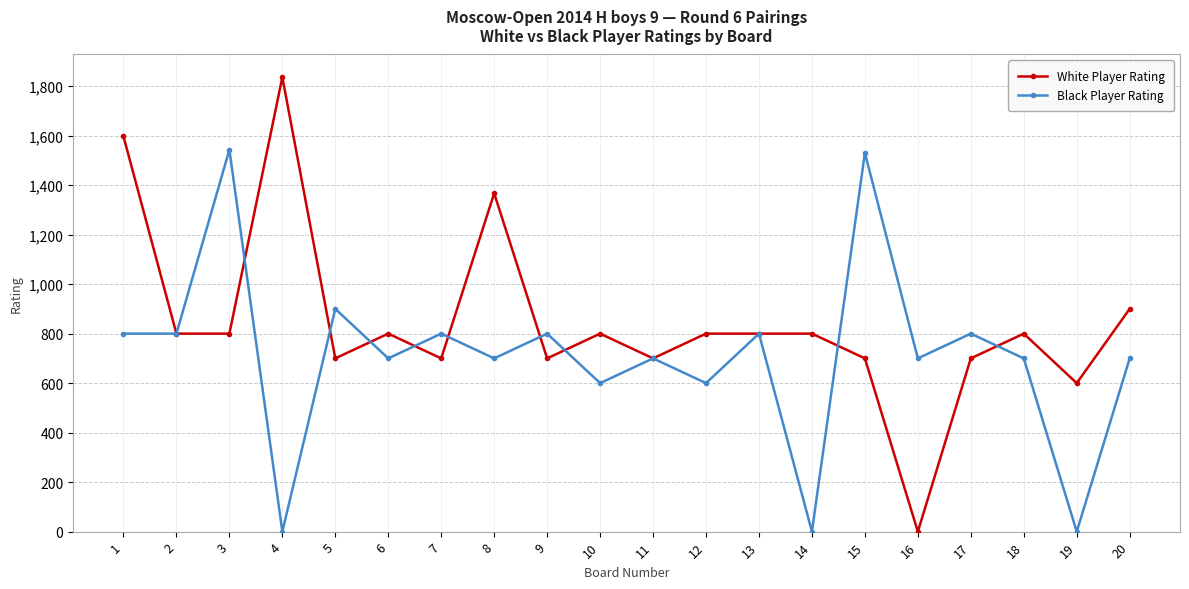

Which series has the largest range (max minus min)?

White Player Rating